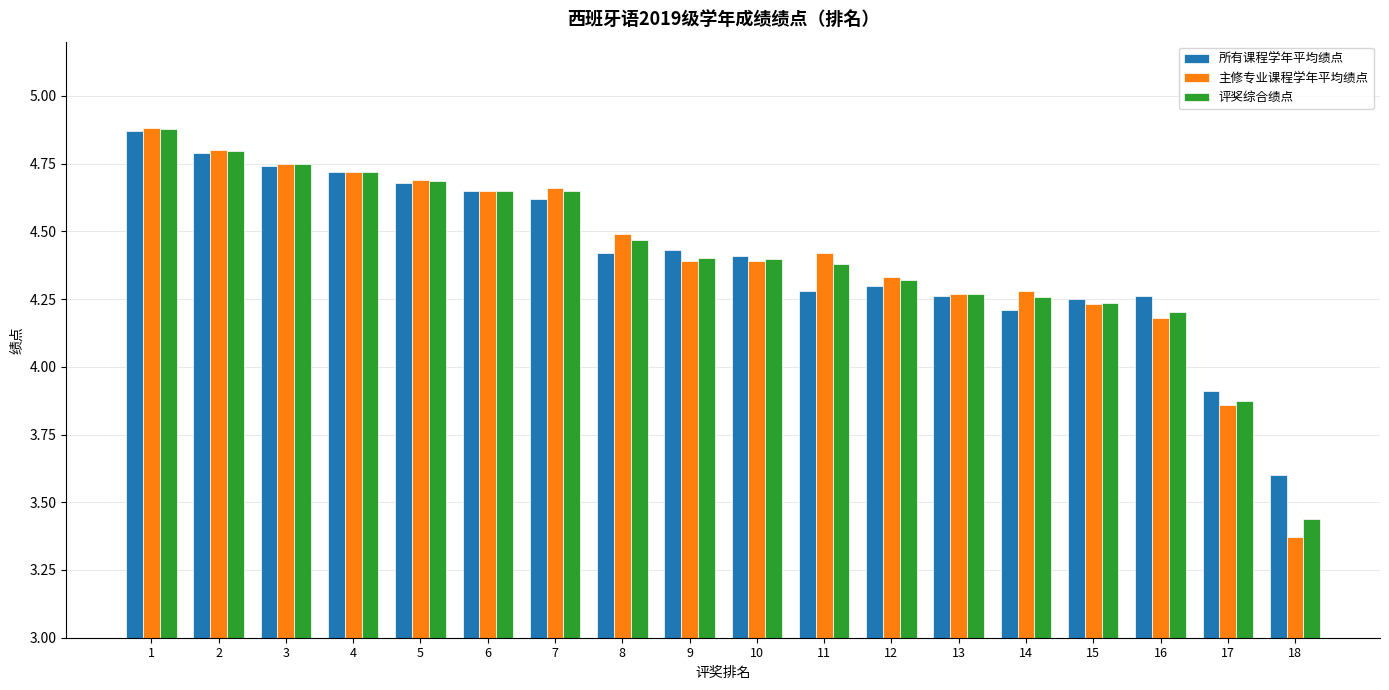

What is the difference between the second highest and second lowest values in the 评奖综合绩点 series?

0.9